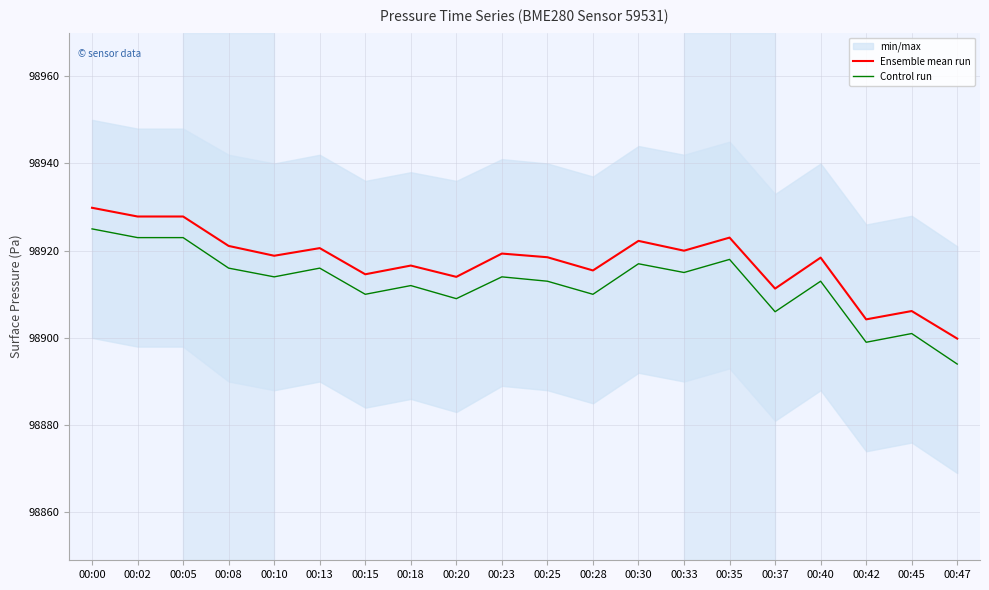

At which category does Ensemble mean run reach its first local valley?

00:10